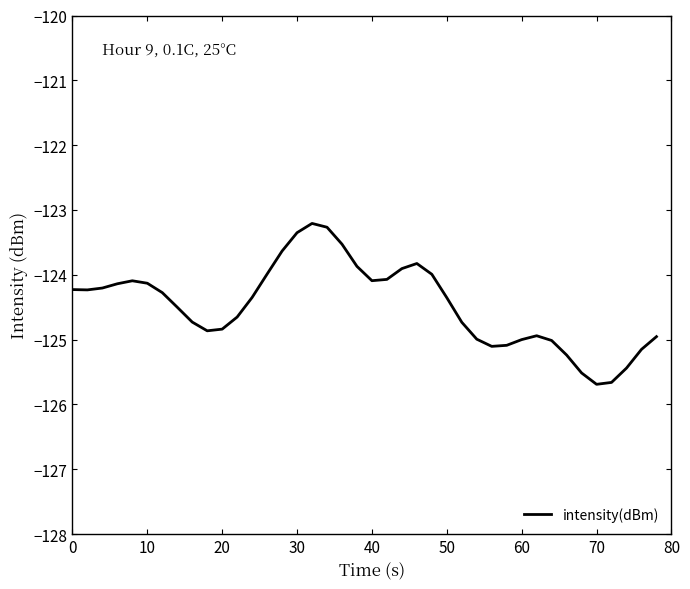

What is the difference between the maximum and minimum values?

2.5